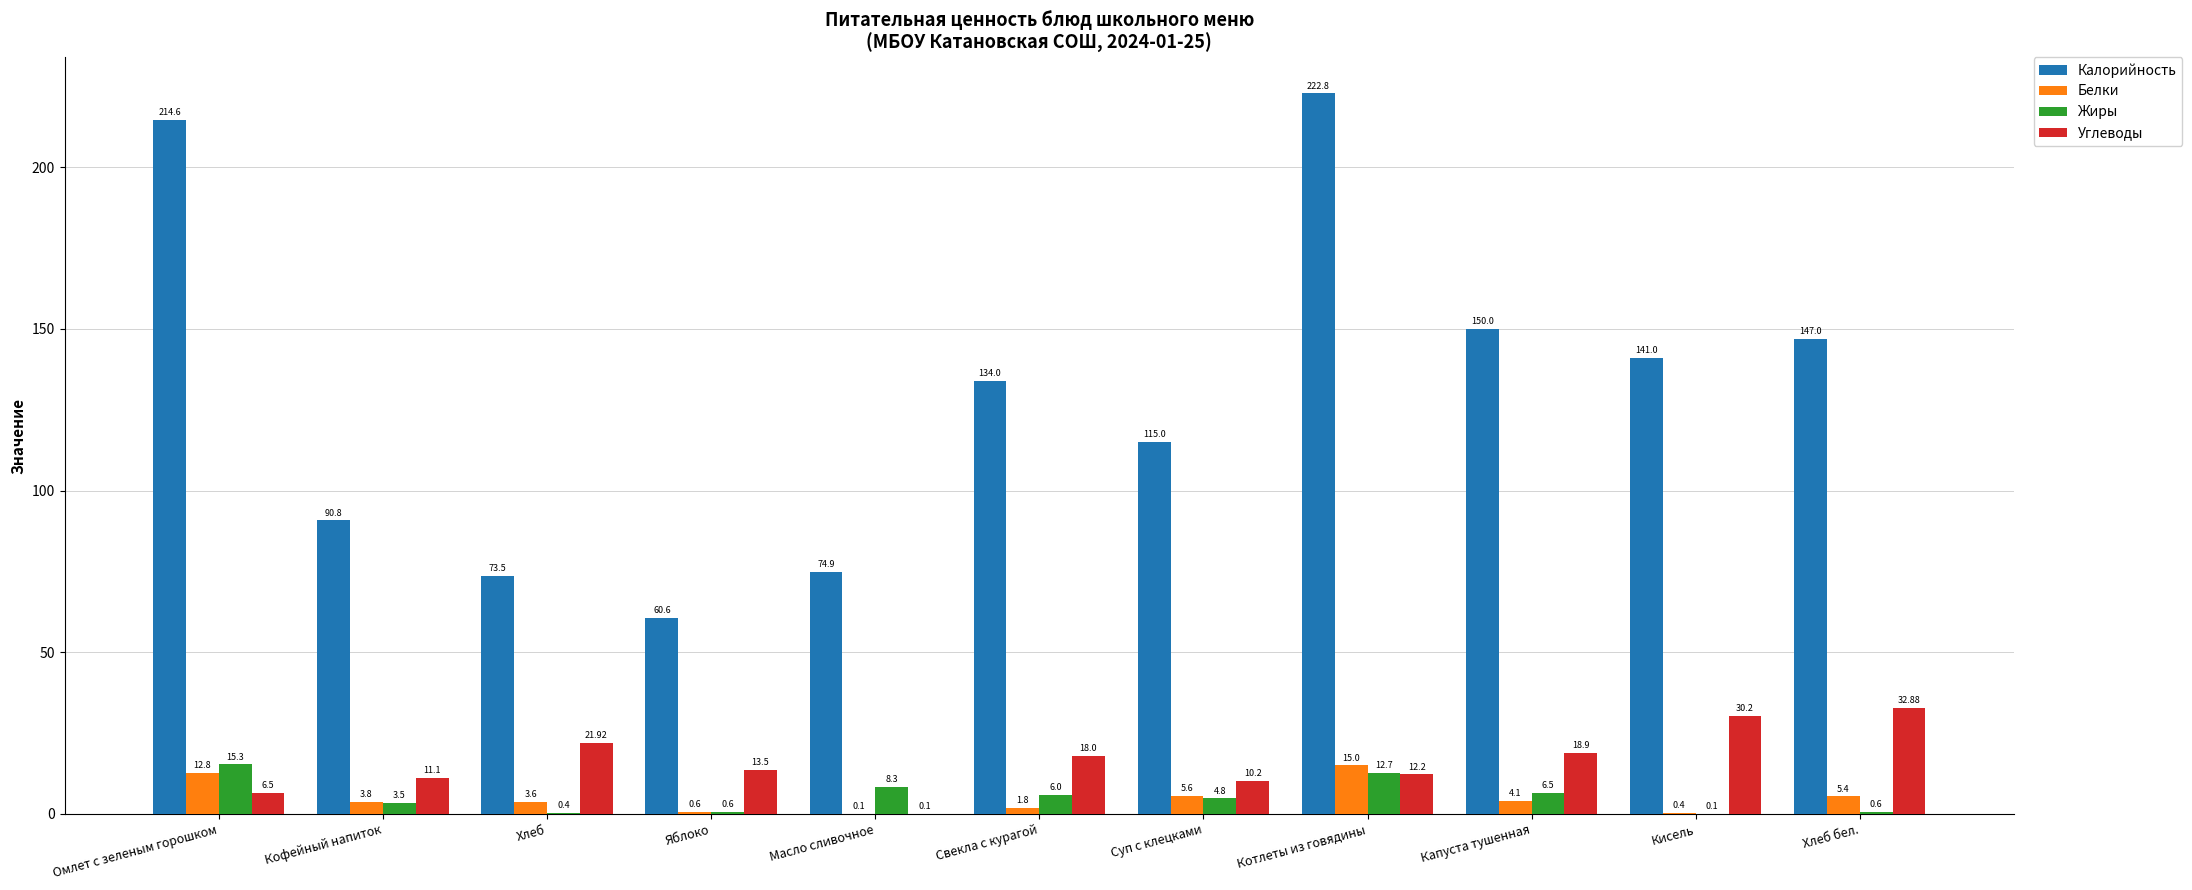

Count the number of categories in the chart.

11